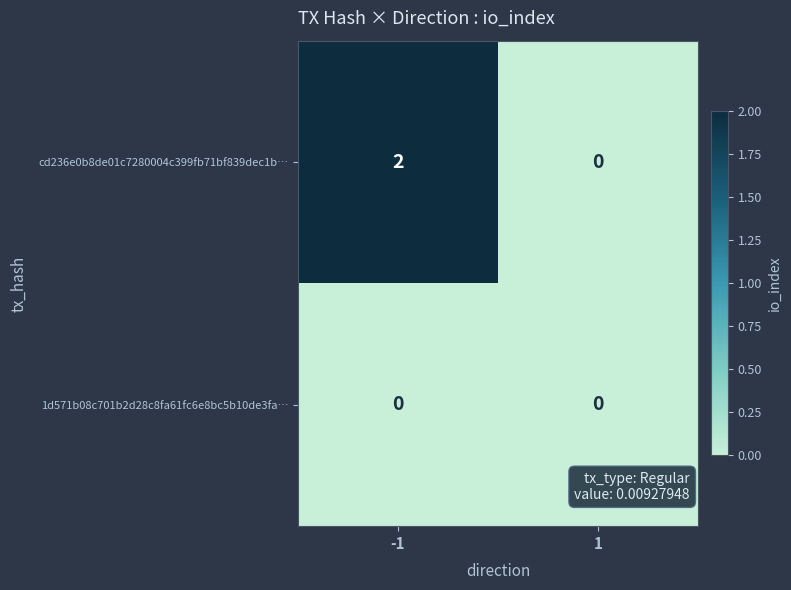

Rank the series by their average value, from lowest to highest.

1d571b08c701b2d28c8fa61fc6e8bc5b10de3fa…, cd236e0b8de01c7280004c399fb71bf839dec1b…